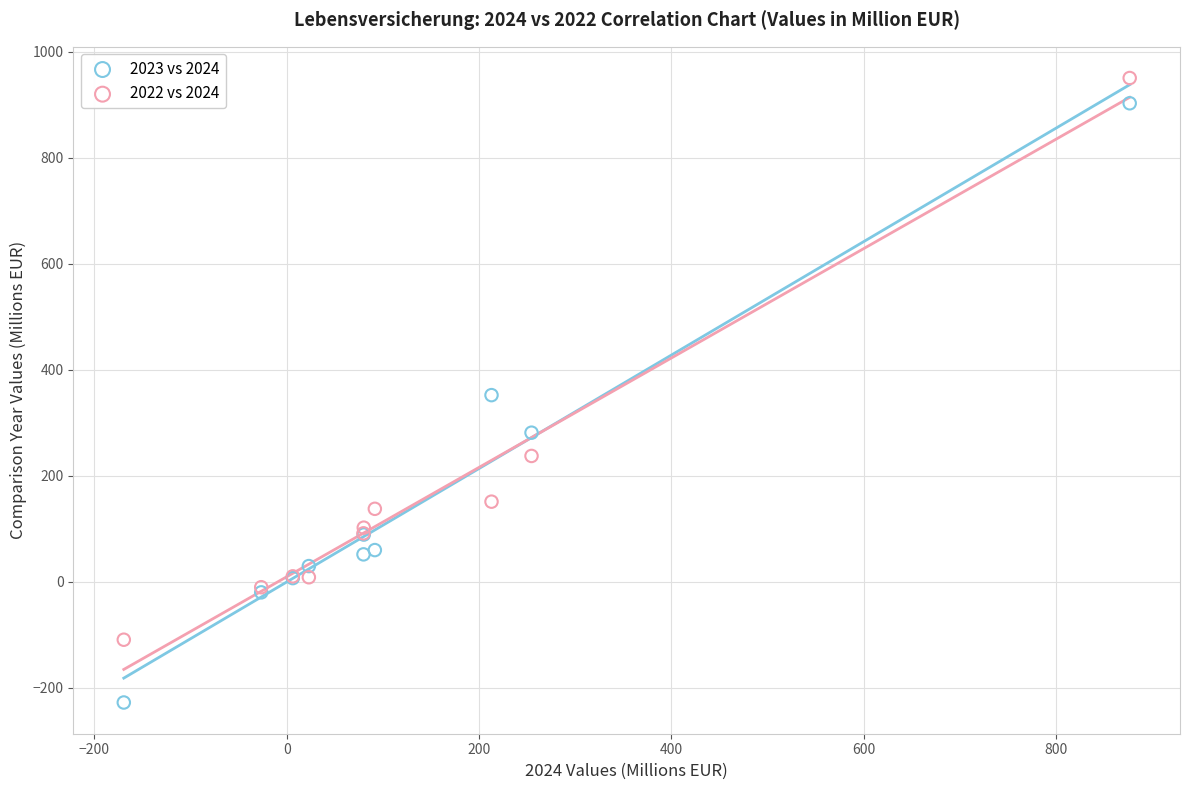

In the 2023 vs 2024 series, what Y value is closest to 337?

352.0